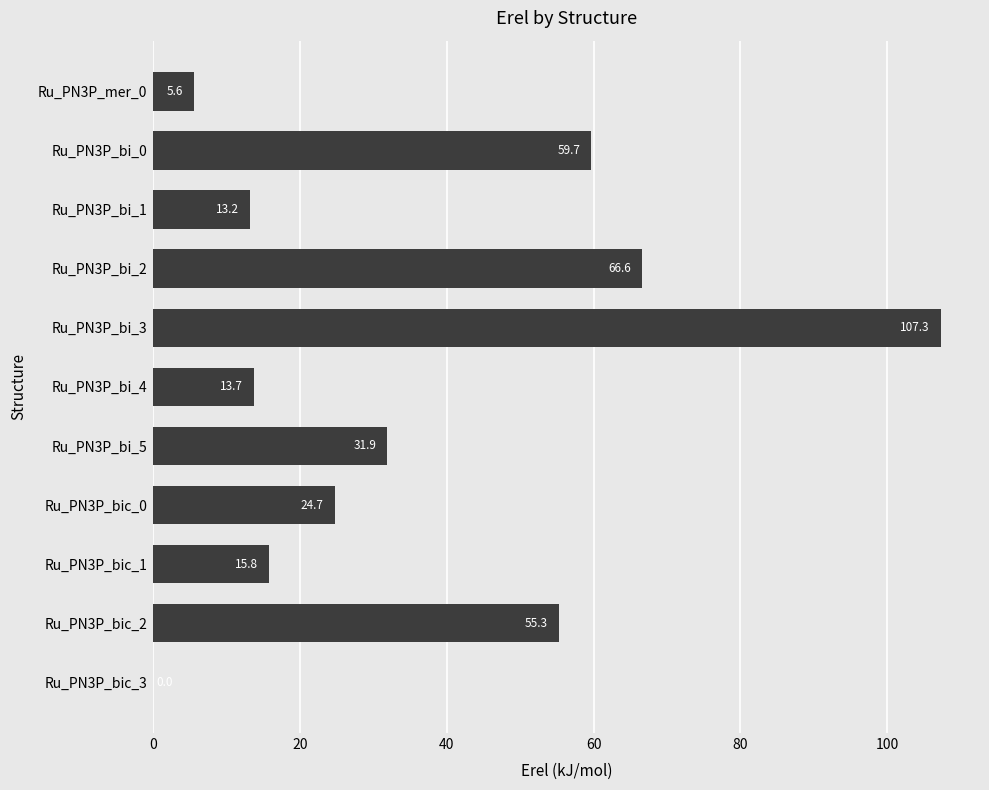

The chart shows a value of -58.5 at Ru_PN3P_bic_3. True or false?

False